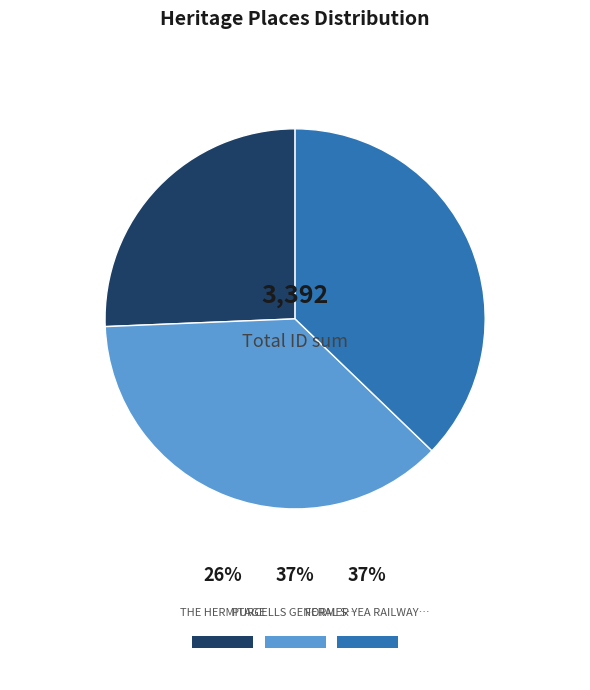

To the nearest percent, what is the average slice percentage?

33%